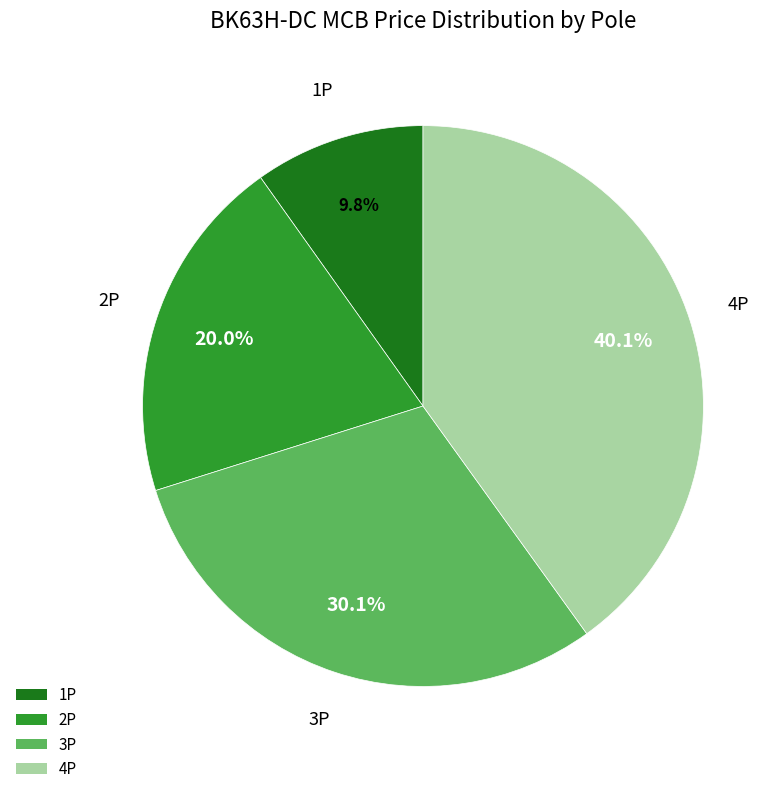

Is there a majority slice in this chart?

No